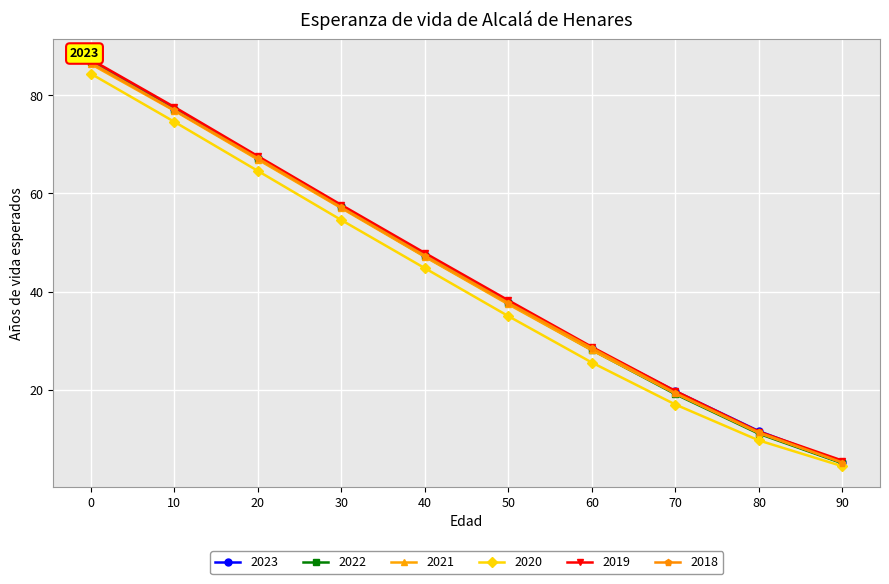

How many distinct data groups are displayed?

6